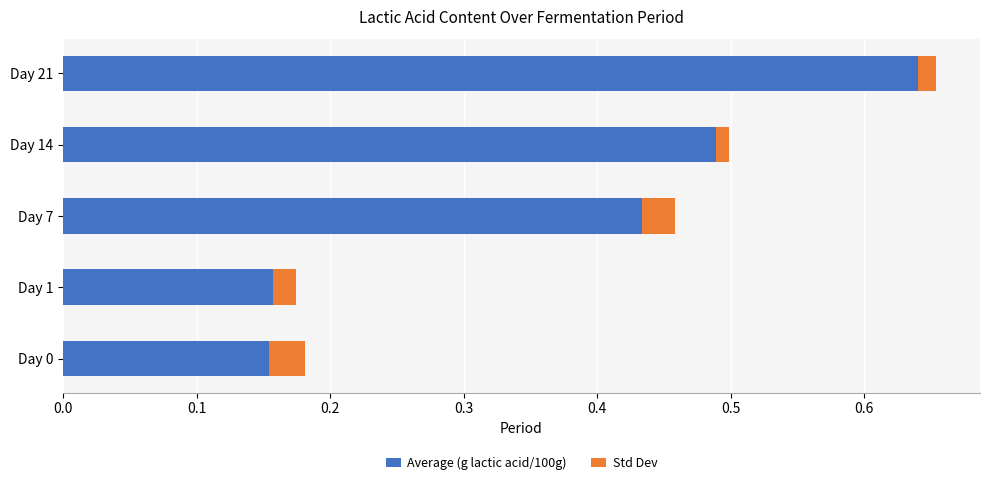

Is it true that Average (g lactic acid/100g) equals 0.3 at Day 1?

False